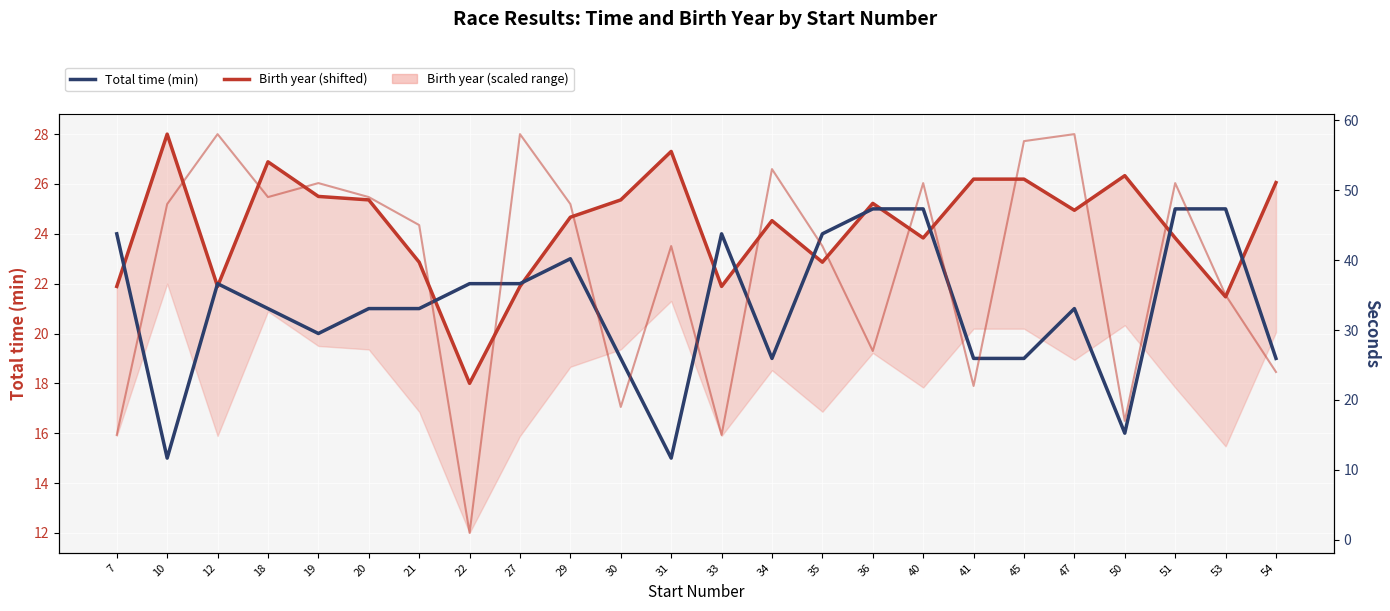

Rank the categories by Total time (min) value from highest to lowest.

36, 40, 51, 53, 7, 33, 35, 29, 12, 22, 27, 18, 20, 21, 47, 19, 30, 34, 41, 45, 54, 50, 10, 31